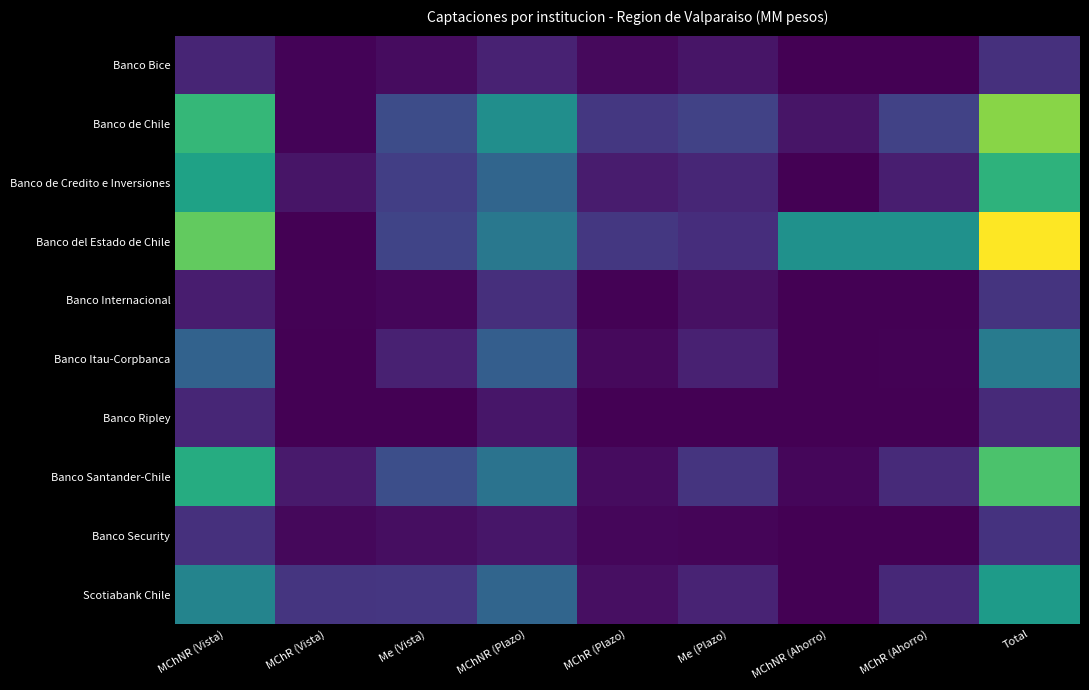

Between MChR (Vista) and MChNR (Vista), which is larger?

MChNR (Vista)